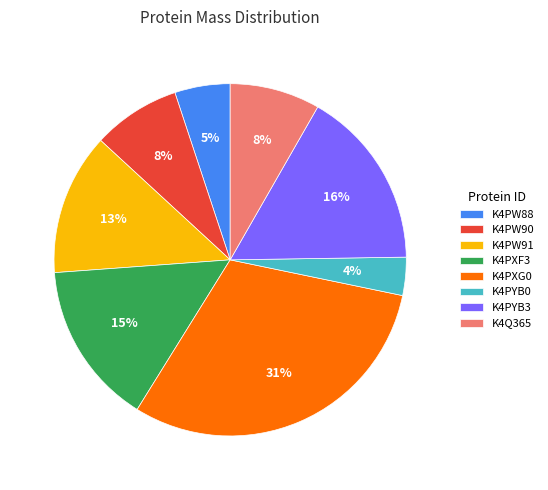

To the nearest percent, what is the difference between the K4Q365 and K4PW91 slice percentages?

5%